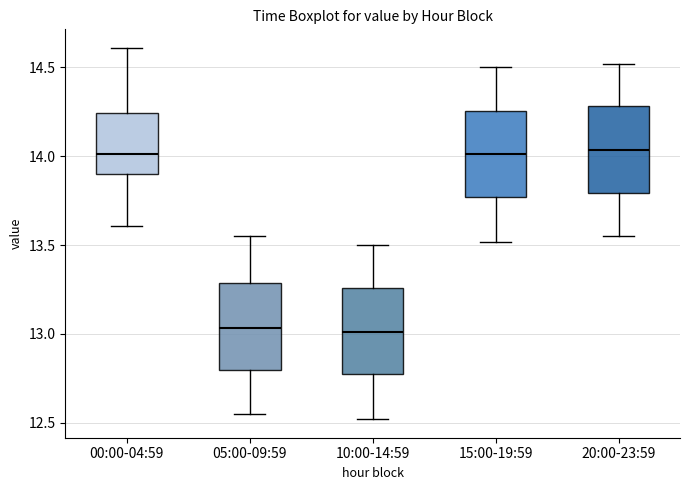

Reading left to right, read every box against the y-axis: the position of its median line, the range the box covers, and the ends of its whiskers. The values are not printed on the chart, so give them approximately, as read against the axis.

00:00-04:59: median 14.00, box 13.90 to 14.25, whiskers 13.60 to 14.60
05:00-09:59: median 13.05, box 12.80 to 13.30, whiskers 12.55 to 13.55
10:00-14:59: median 13.00, box 12.75 to 13.25, whiskers 12.50 to 13.50
15:00-19:59: median 14.00, box 13.75 to 14.25, whiskers 13.50 to 14.50
20:00-23:59: median 14.05, box 13.80 to 14.30, whiskers 13.55 to 14.50